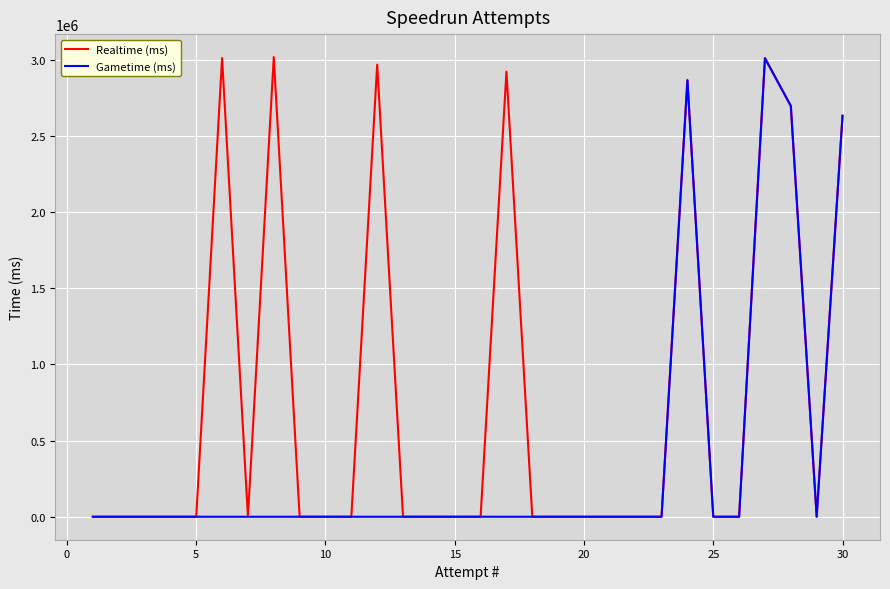

True or false: Gametime (ms) and Realtime (ms) cross at least once.

False